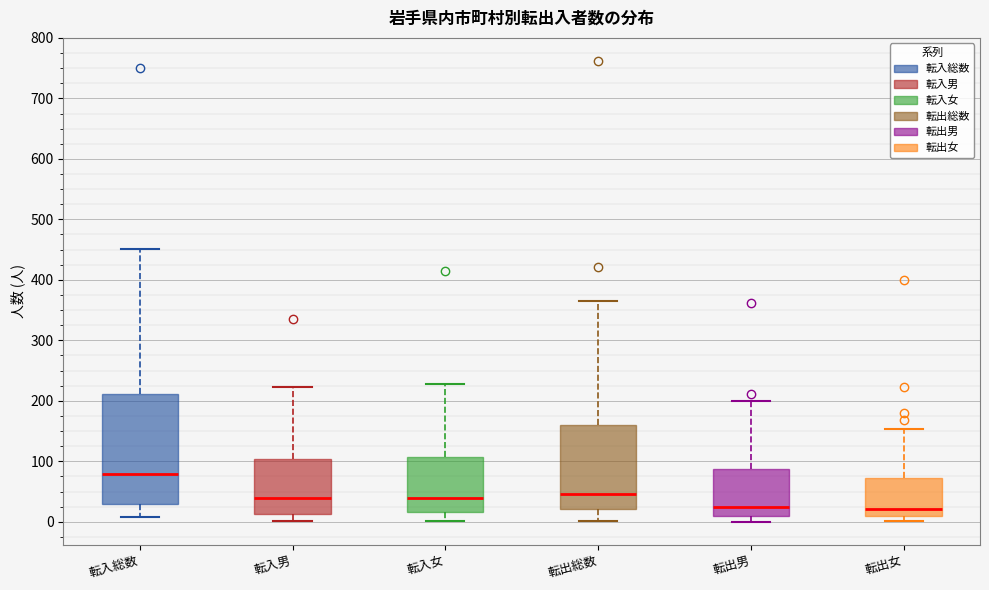

Reading left to right, read every box against the y-axis: the position of its median line, the range the box covers, and the ends of its whiskers. The values are not printed on the chart, so give them approximately, as read against the axis.

転入総数: median 80, box 30 to 210, whiskers 10 to 450
転入男: median 40, box 10 to 100, whiskers 0 to 220
転入女: median 40, box 20 to 110, whiskers 0 to 230
転出総数: median 50, box 20 to 160, whiskers 0 to 370
転出男: median 20, box 10 to 90, whiskers 0 to 200
転出女: median 20, box 10 to 70, whiskers 0 to 150